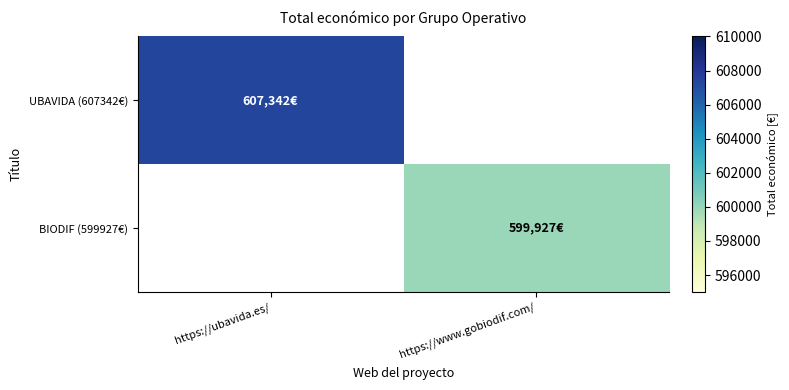

How many distinct data groups are displayed?

2